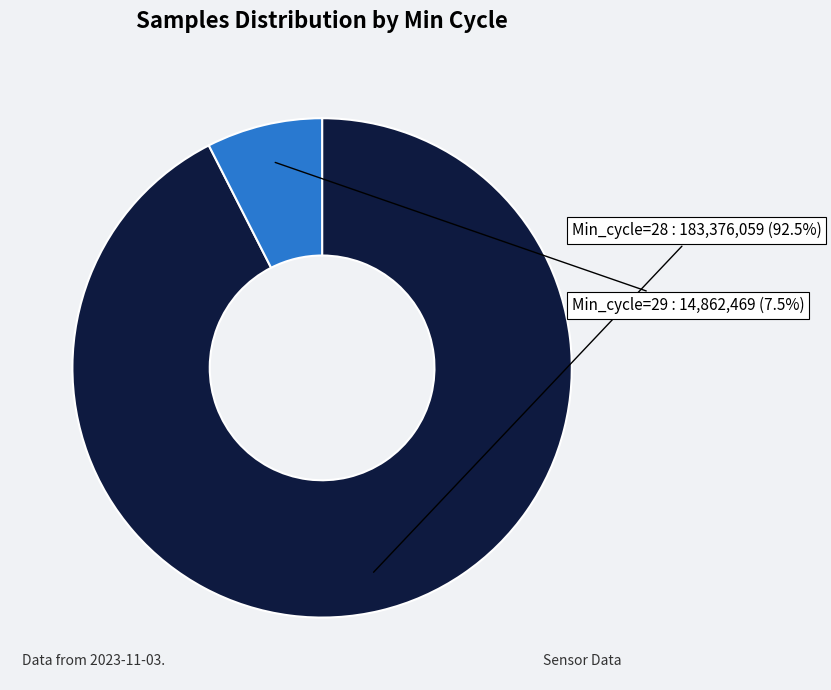

Which category has the smallest portion of the pie?

Min_cycle=29